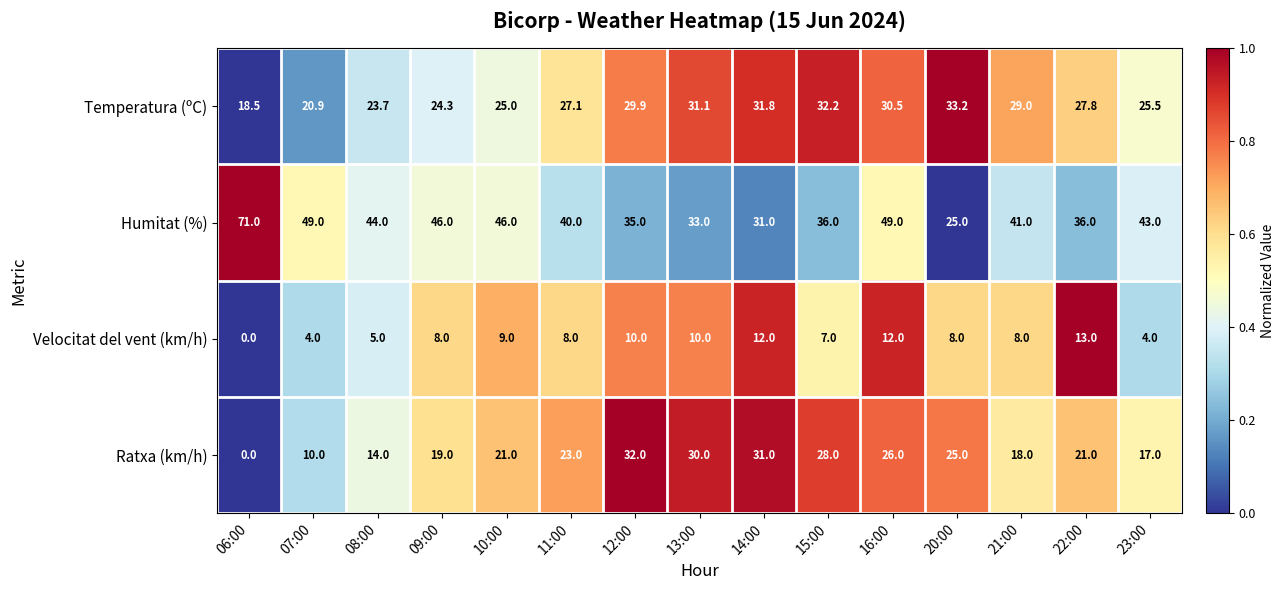

At how many categories does at least one series exceed 0?

15